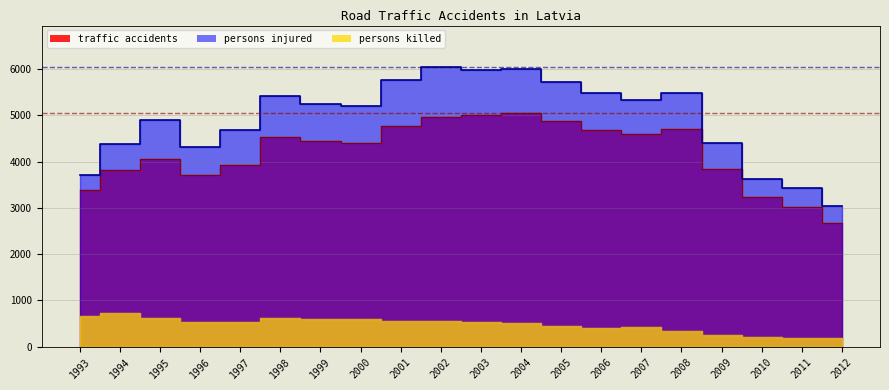

True or false: persons killed and traffic accidents intersect in this chart.

False